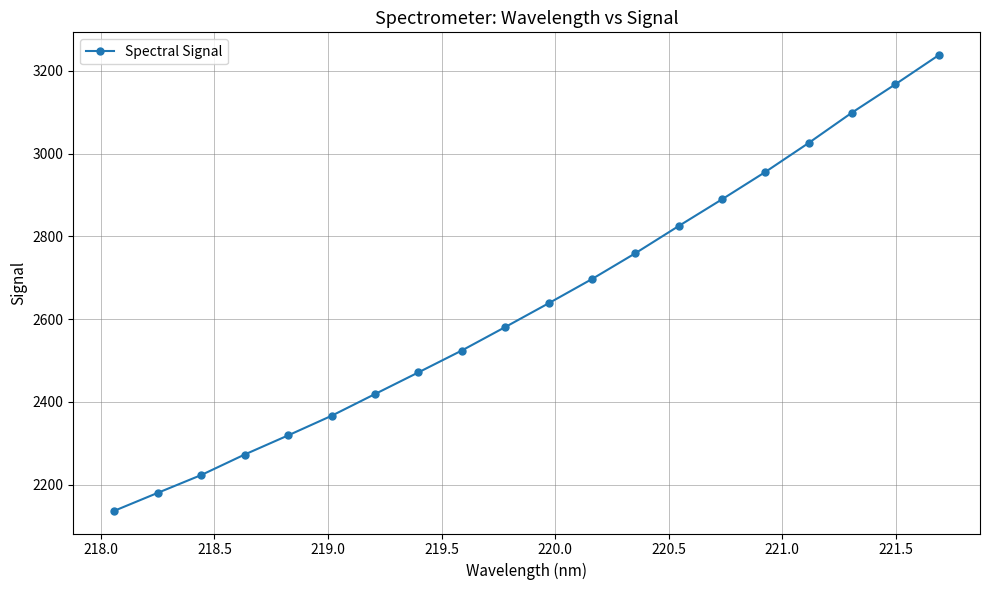

Reading left to right, list all the values displayed in this chart.

2136.9	2180.2	2223.2	2272.7	2318.9	2366.2	2418.7	2471.1	2523.9	2580.5	2638.0	2696.6	2758.9	2824.7	2889.3	2955.5	3025.6	3099.0	3167.4	3237.8